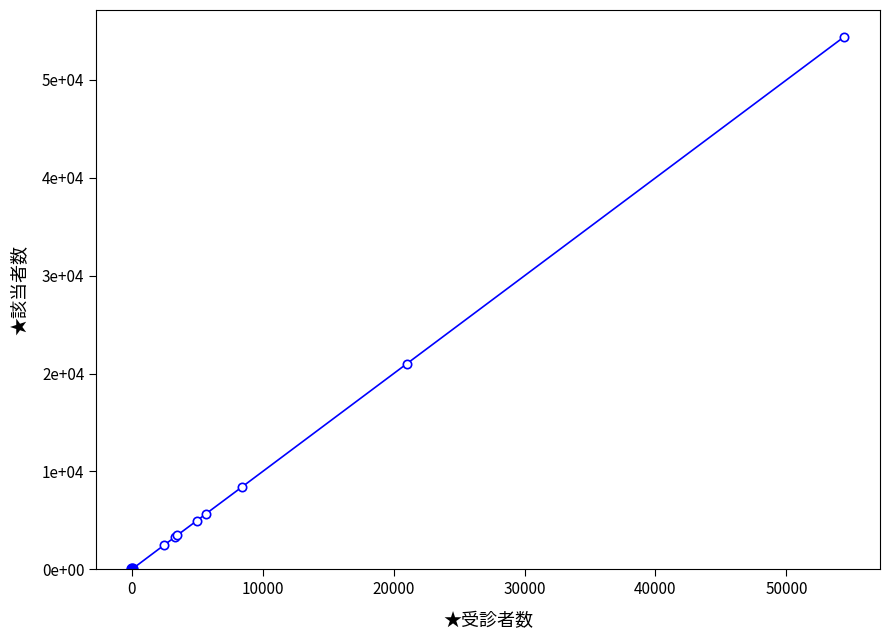

Is this an area chart (filled region under the line)?

No